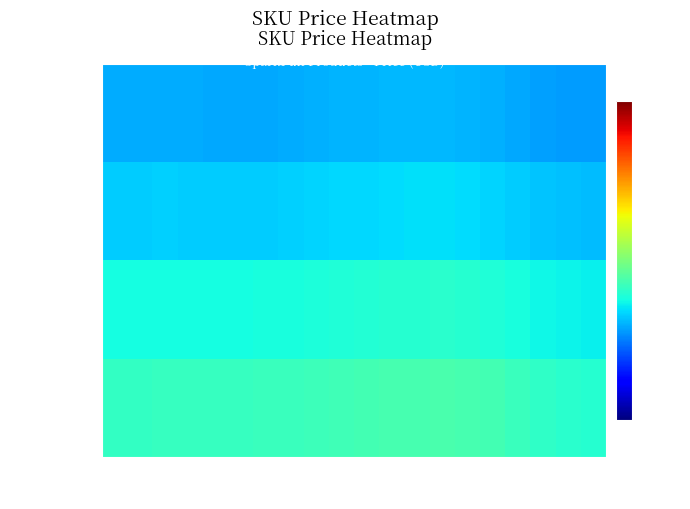

List the series in order of their peak value, lowest first.

DEV-10867, DEV-10730, DEV-10044, DEV-11364